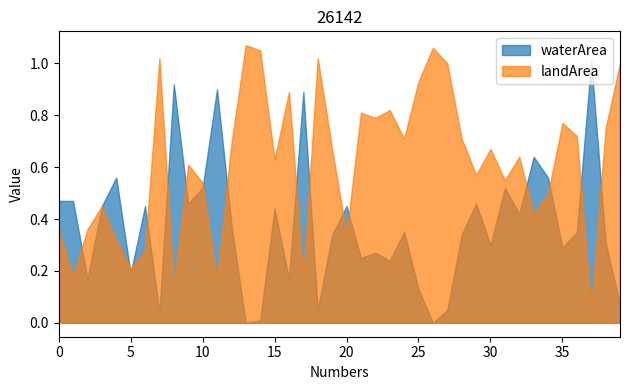

Reading left to right, what are all the values shown in this chart?

waterArea: 2021_08=0.5	2012_08=0.5	2012_05=0.2	2019_08=0.5	2013_03=0.6	2006_06=0.2	2013_08=0.5	1998_09=0.0	2013_09=0.9	2008_09=0.5	2000_09=0.5	2012_11=0.9	2019_10=0.4	1996_06=0.0	1996_12=0.0	2004_01=0.4	2004_09=0.2	2012_09=0.9	2002_05=0.1	2004_08=0.3	2011_08=0.5	2015_08=0.2	2018_08=0.3	2015_07=0.2	2017_07=0.3	2002_07=0.1	1992_06=0.0	2008_06=0.1	2006_08=0.3	2010_07=0.5	2012_03=0.3	2004_02=0.5	2008_10=0.4	2011_01=0.6	2013_01=0.6	2017_01=0.3	2019_12=0.3	2020_12=1.0	2018_09=0.3	2004_12=0.1
landArea: 2021_08=0.4	2012_08=0.2	2012_05=0.4	2019_08=0.5	2013_03=0.3	2006_06=0.2	2013_08=0.3	1998_09=1.0	2013_09=0.1	2008_09=0.6	2000_09=0.5	2012_11=0.2	2019_10=0.7	1996_06=1.1	1996_12=1.1	2004_01=0.6	2004_09=0.9	2012_09=0.2	2002_05=1.0	2004_08=0.7	2011_08=0.3	2015_08=0.8	2018_08=0.8	2015_07=0.8	2017_07=0.7	2002_07=0.9	1992_06=1.1	2008_06=1.0	2006_08=0.7	2010_07=0.6	2012_03=0.7	2004_02=0.6	2008_10=0.6	2011_01=0.4	2013_01=0.5	2017_01=0.8	2019_12=0.7	2020_12=0.1	2018_09=0.8	2004_12=1.0